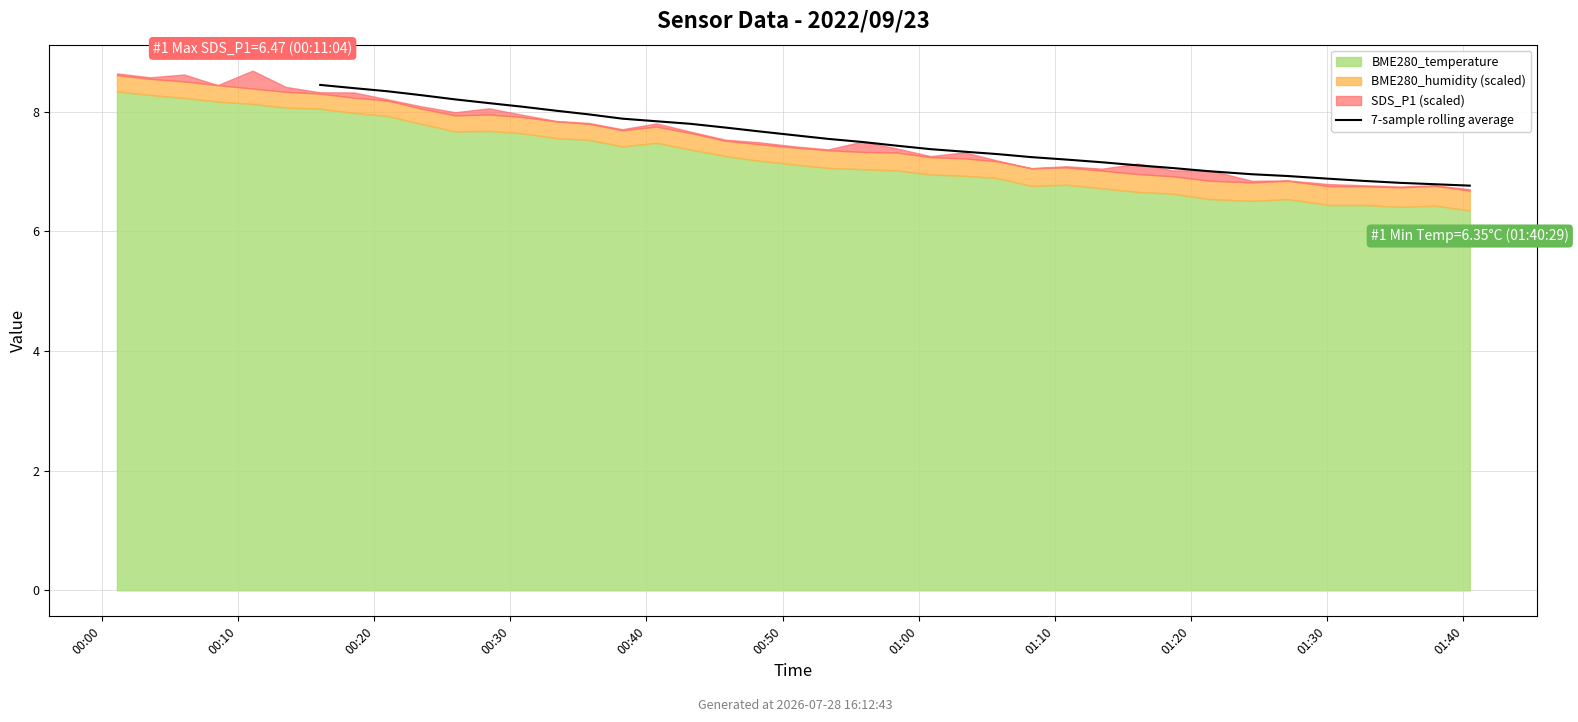

How many data points are less than 7?

7